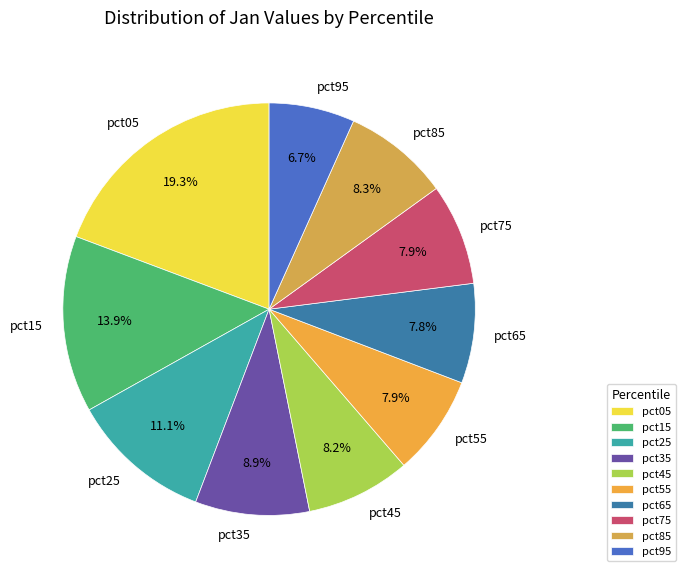

What is the ratio of the value at pct85 to the value at pct35?

0.9